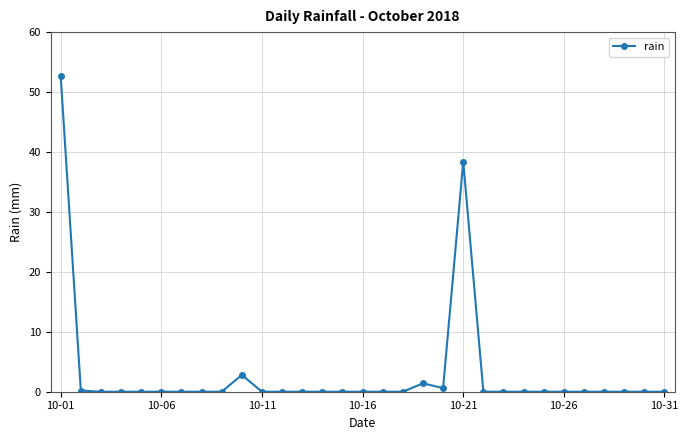

Count the number of categories in the chart.

31